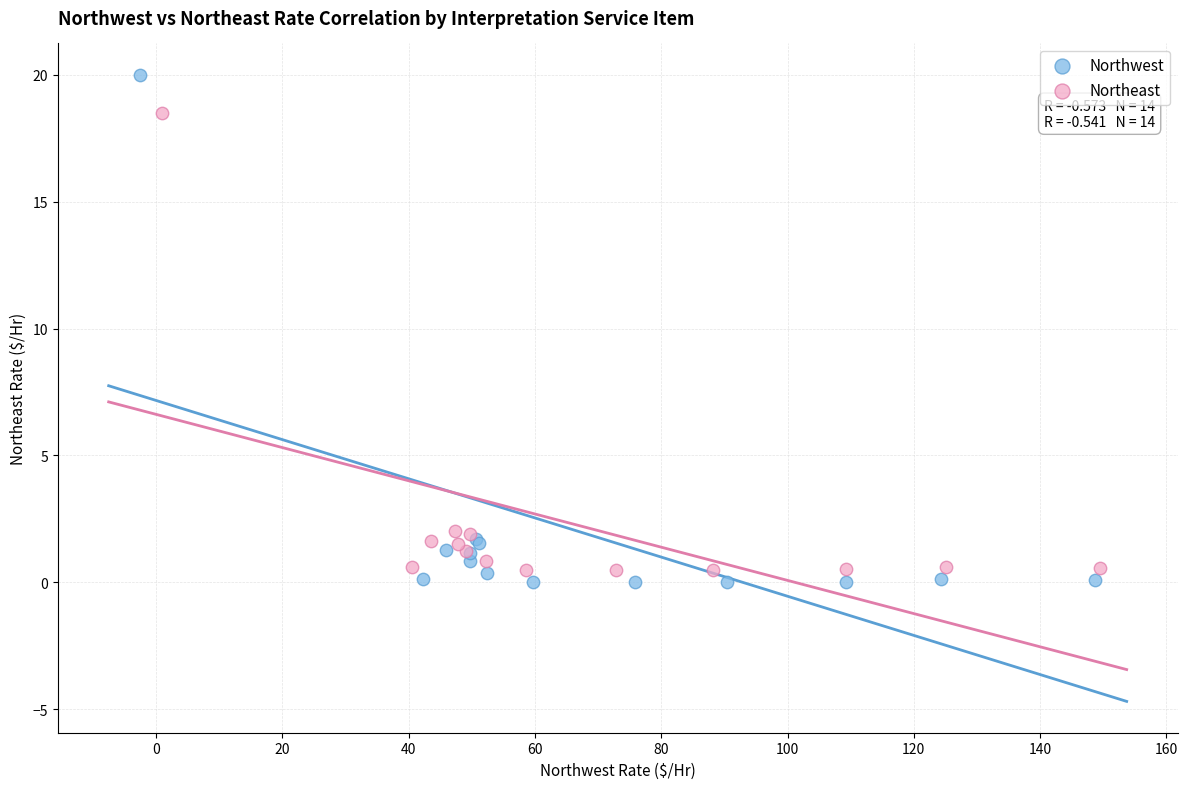

Which series has the widest spread of Y values?

Northwest